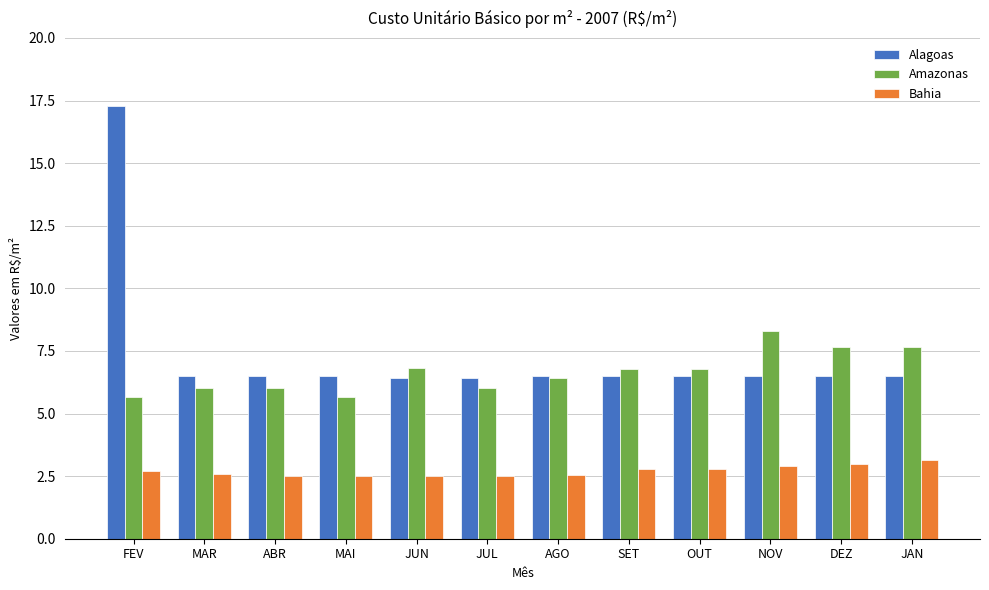

Is the value of Bahia at JUN greater than the value of Amazonas at OUT?

No